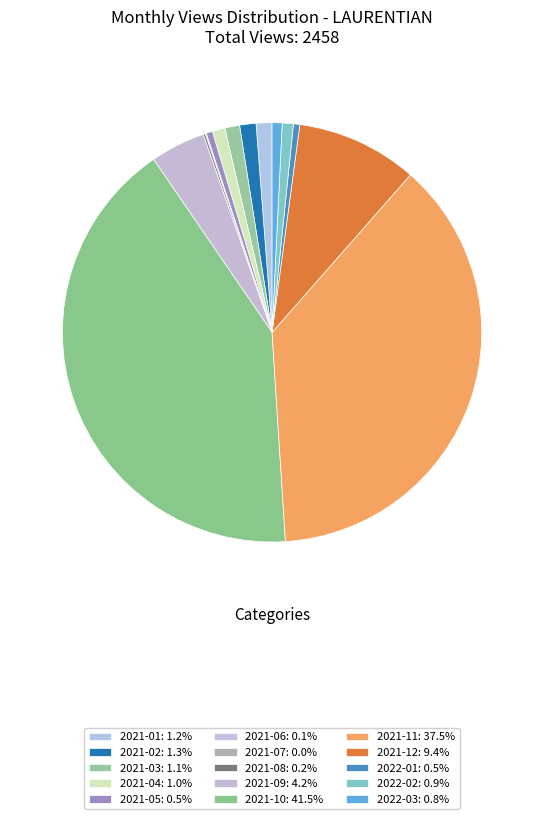

What is the change in value from 2021-10 to 2022-03?

-1000